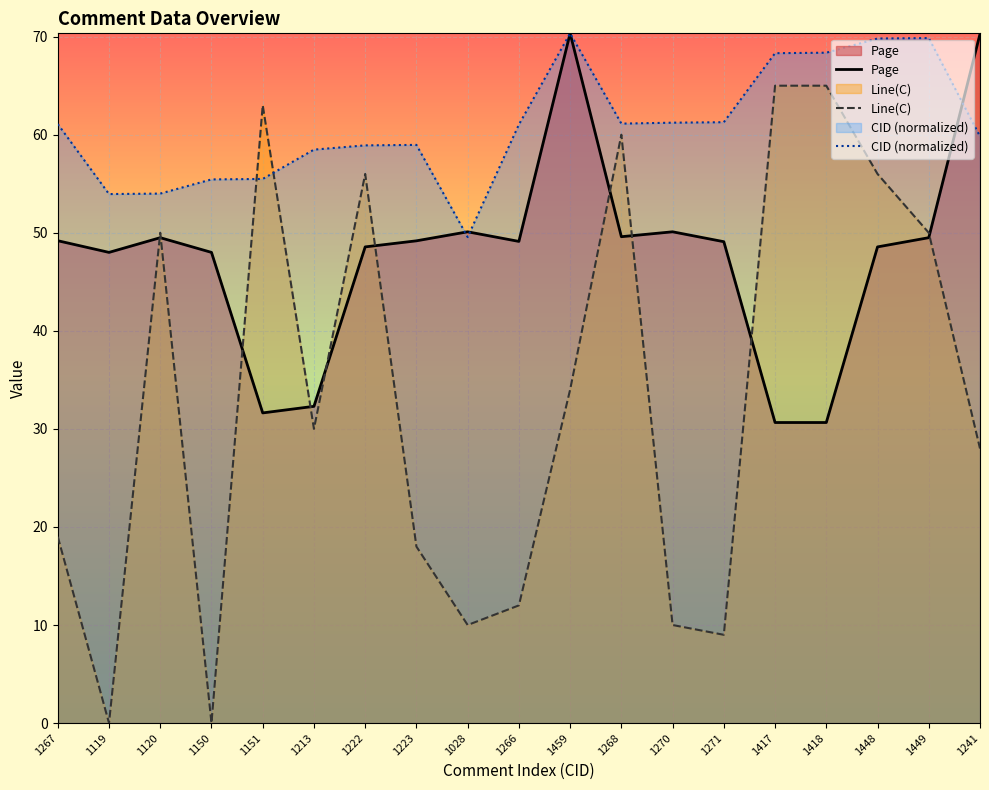

What is the lowest value of the Page series?

30.6